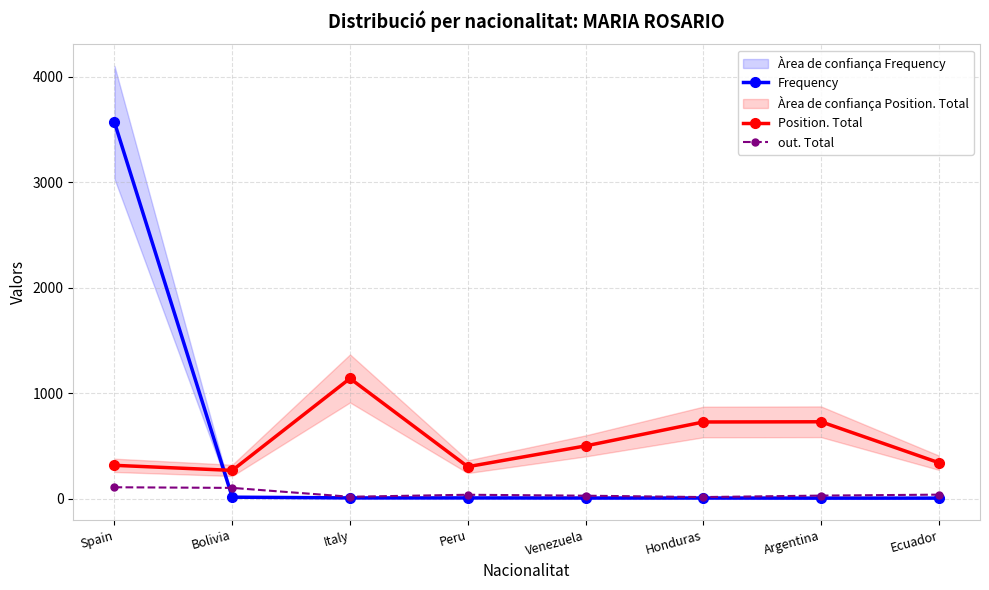

Where does the out. Total series first go above 36?

Spain